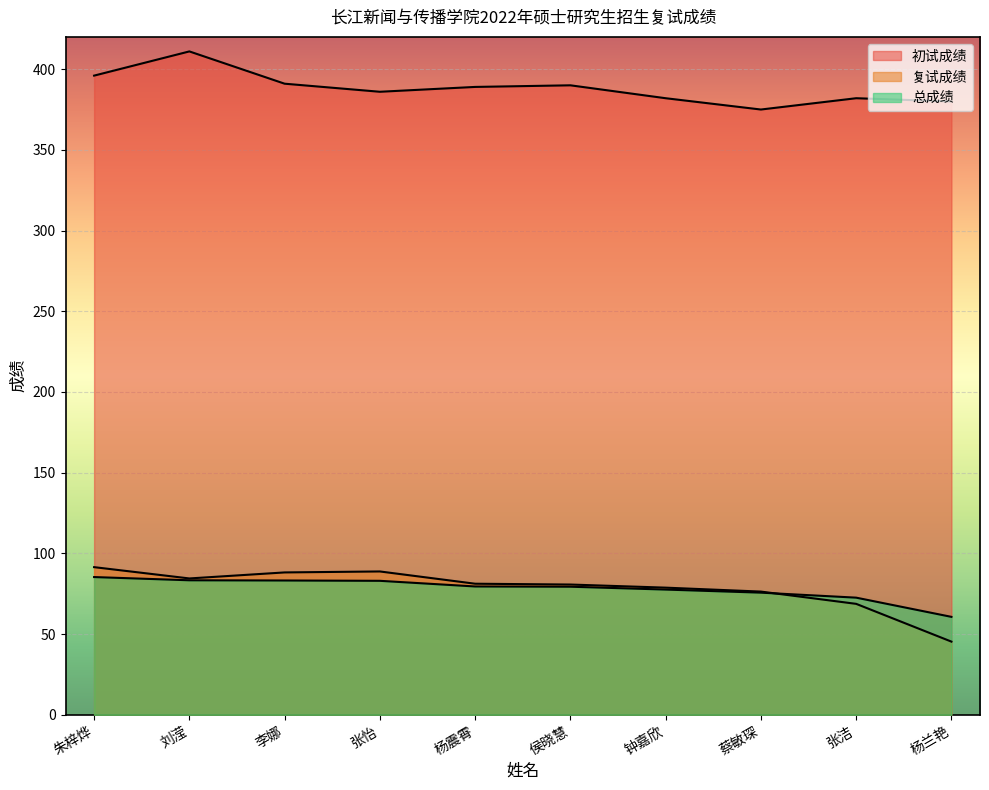

True or false: 初试成绩 and 复试成绩 cross at least once.

False